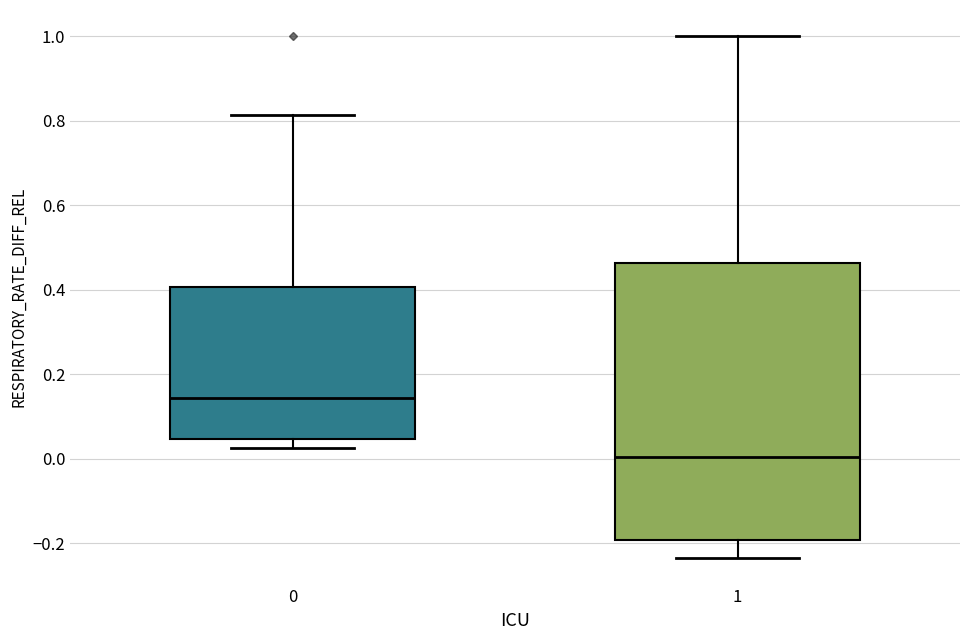

Which box's median line is the lowest?

1